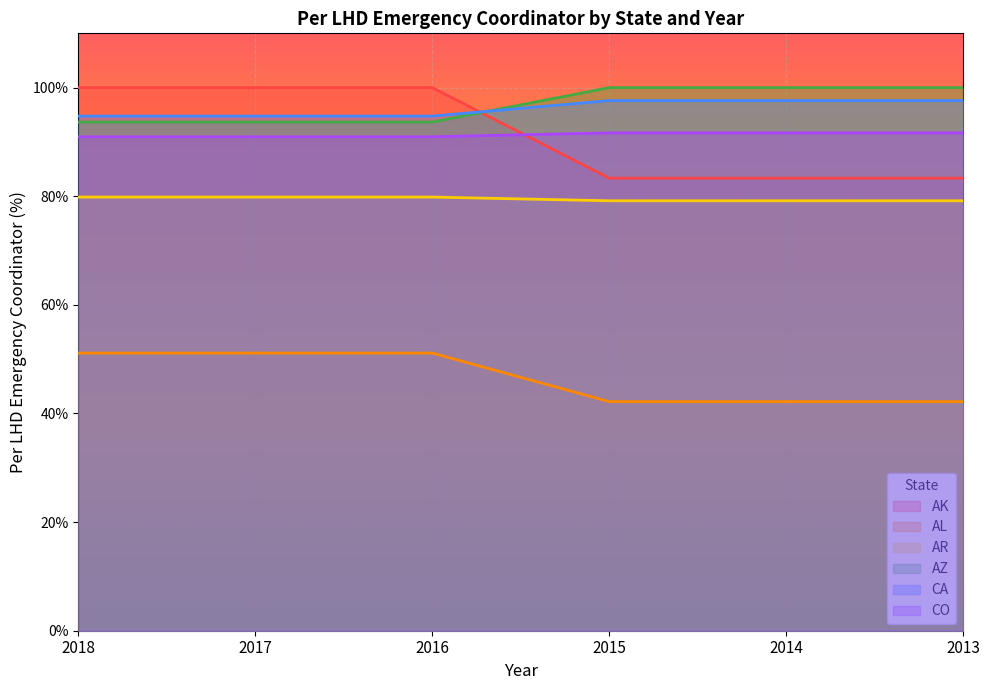

True or false: AZ has more than 0 interior local peaks.

False